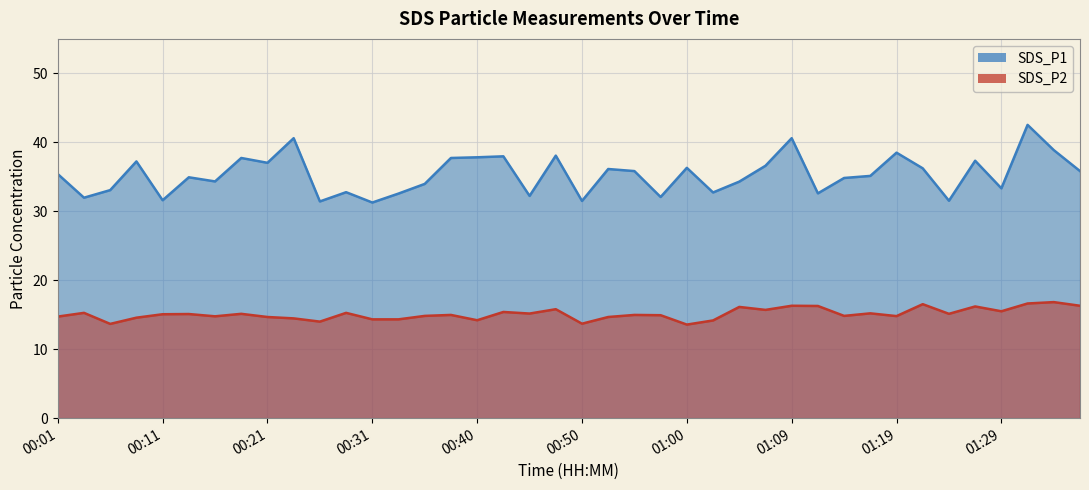

What is the label of the 29th point from the right?

00:28